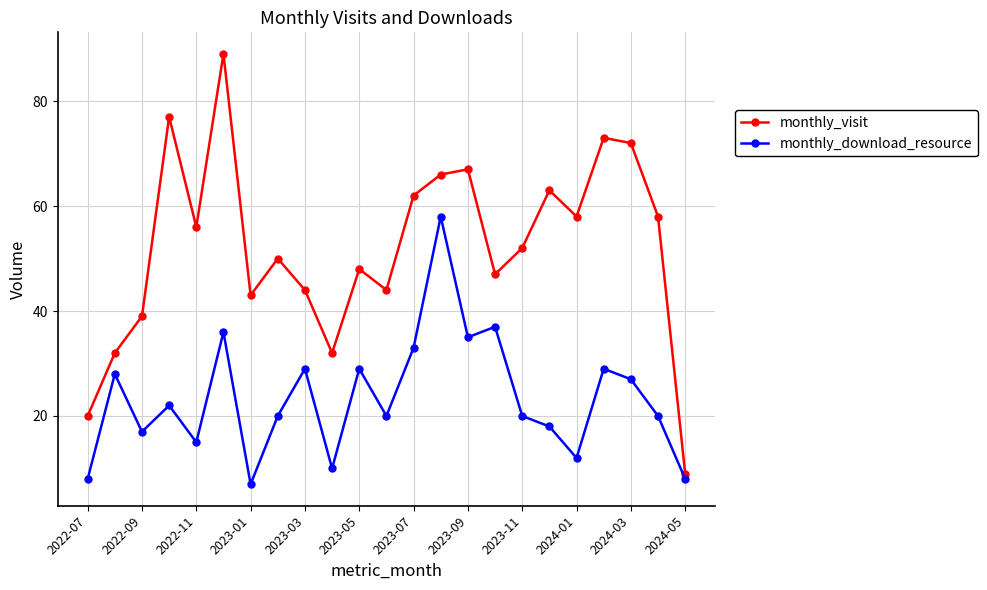

Rank the series by their average value, from lowest to highest.

monthly_download_resource, monthly_visit